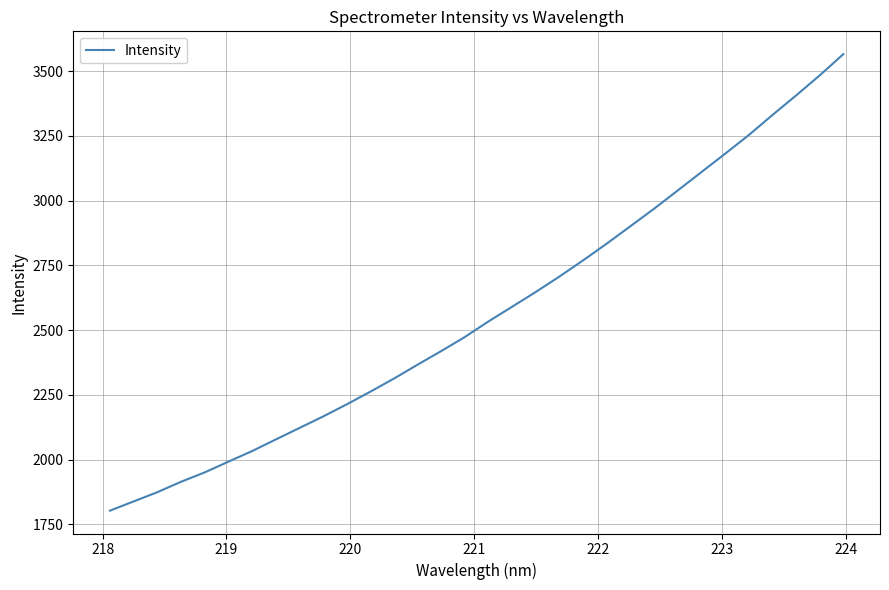

Reading right to left, what are all the values shown in this chart?

3565.6	3483.7	3406.1	3330.7	3253.3	3181.4	3110.6	3039.8	2969.3	2901.9	2834.7	2770.0	2707.6	2648.0	2591.0	2534.3	2474.0	2419.6	2367.0	2313.3	2262.5	2213.5	2166.6	2122.2	2077.9	2033.0	1992.1	1950.7	1914.5	1874.3	1838.7	1803.0